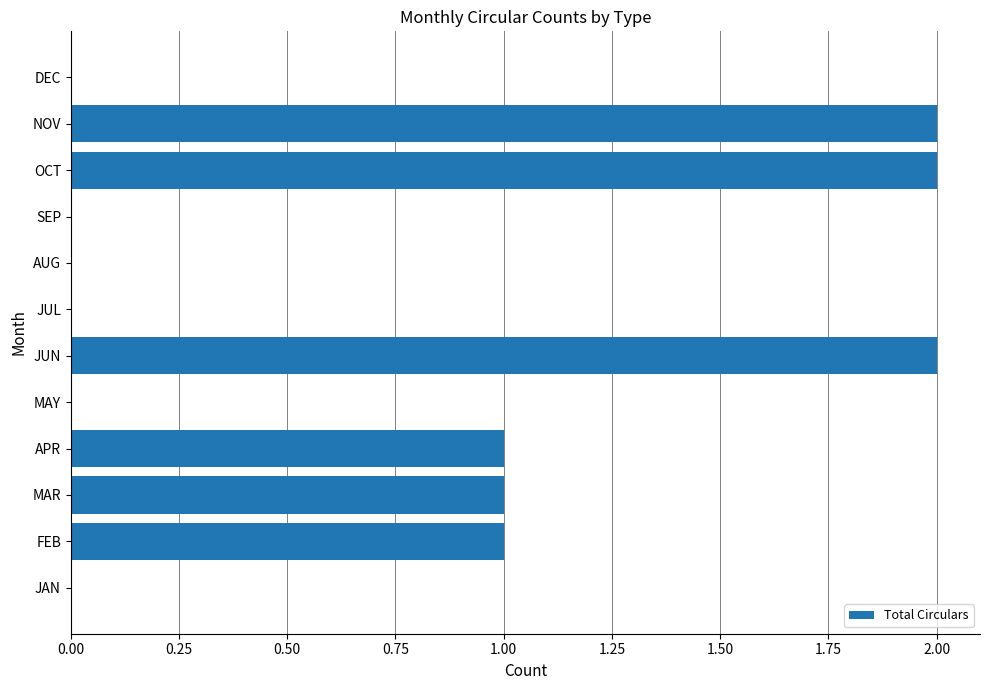

The value at AUG is 1. True or false?

False